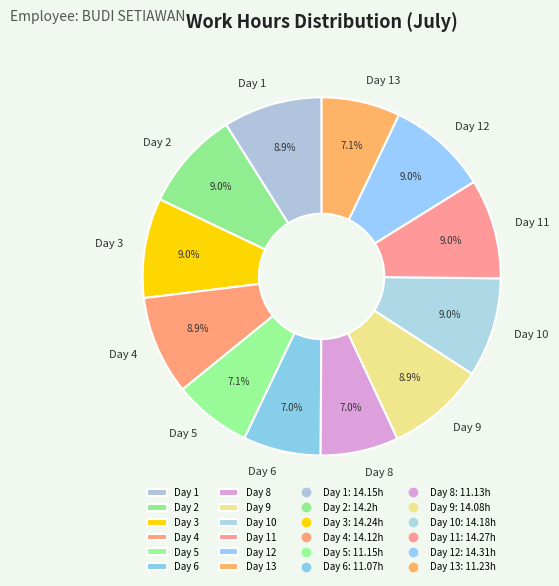

What is the ratio of the value at Day 11 to the value at Day 3?

1.0